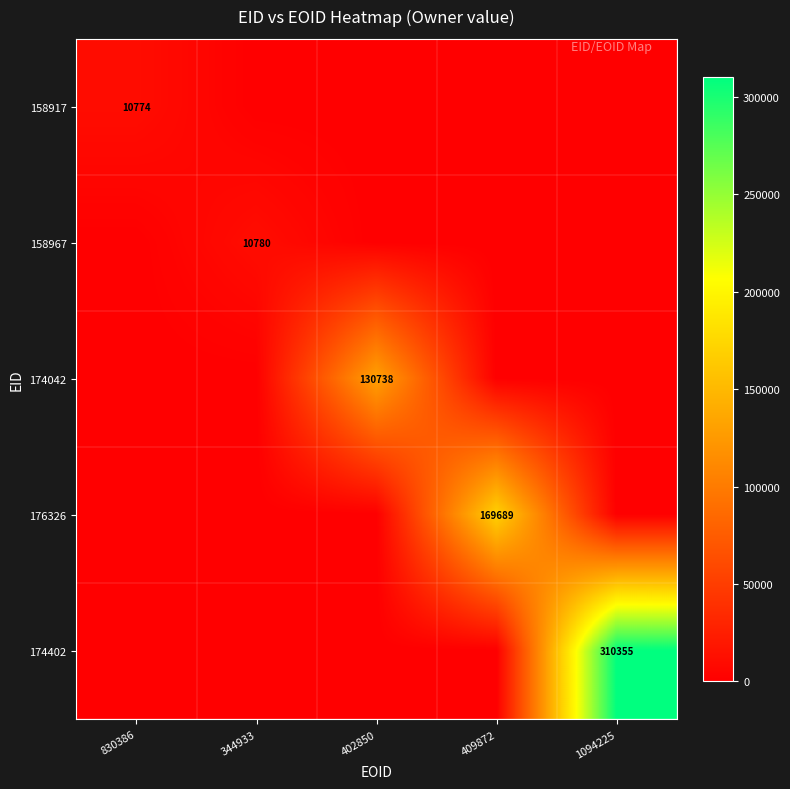

Which series has the widest spread of values?

174402